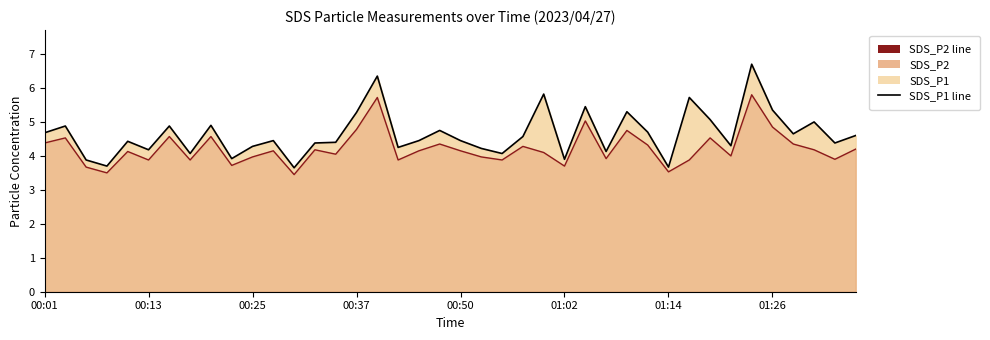

How many lines are shown in the chart?

2